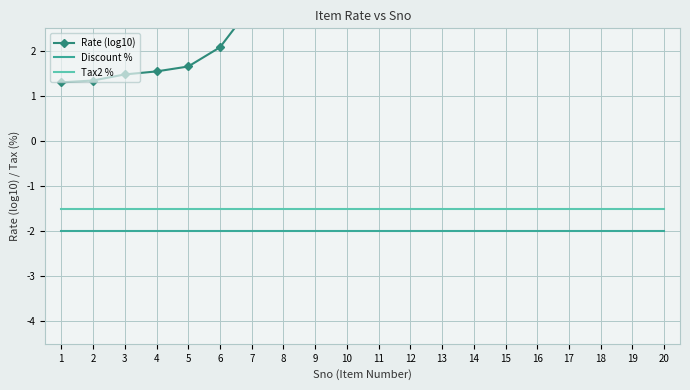

Reading left to right, list all the values displayed in this chart.

Rate (log10): 1.3	1.3	1.5	1.5	1.7	2.1	3.0	3.1	3.2	3.3	3.4	3.7	3.6	3.7	3.8	4.2	4.4	4.5	4.1	4.3
Discount %: -2.0	-2.0	-2.0	-2.0	-2.0	-2.0	-2.0	-2.0	-2.0	-2.0	-2.0	-2.0	-2.0	-2.0	-2.0	-2.0	-2.0	-2.0	-2.0	-2.0
Tax2 %: -1.5	-1.5	-1.5	-1.5	-1.5	-1.5	-1.5	-1.5	-1.5	-1.5	-1.5	-1.5	-1.5	-1.5	-1.5	-1.5	-1.5	-1.5	-1.5	-1.5